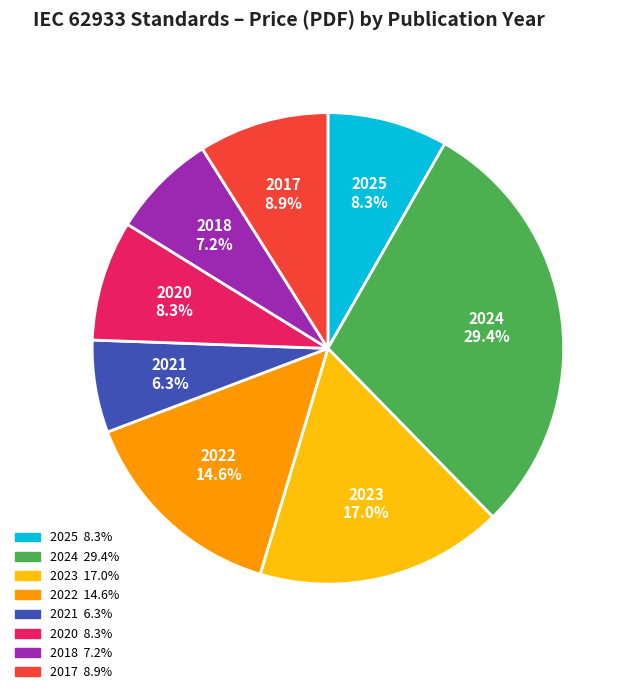

Does any single category account for the majority?

No